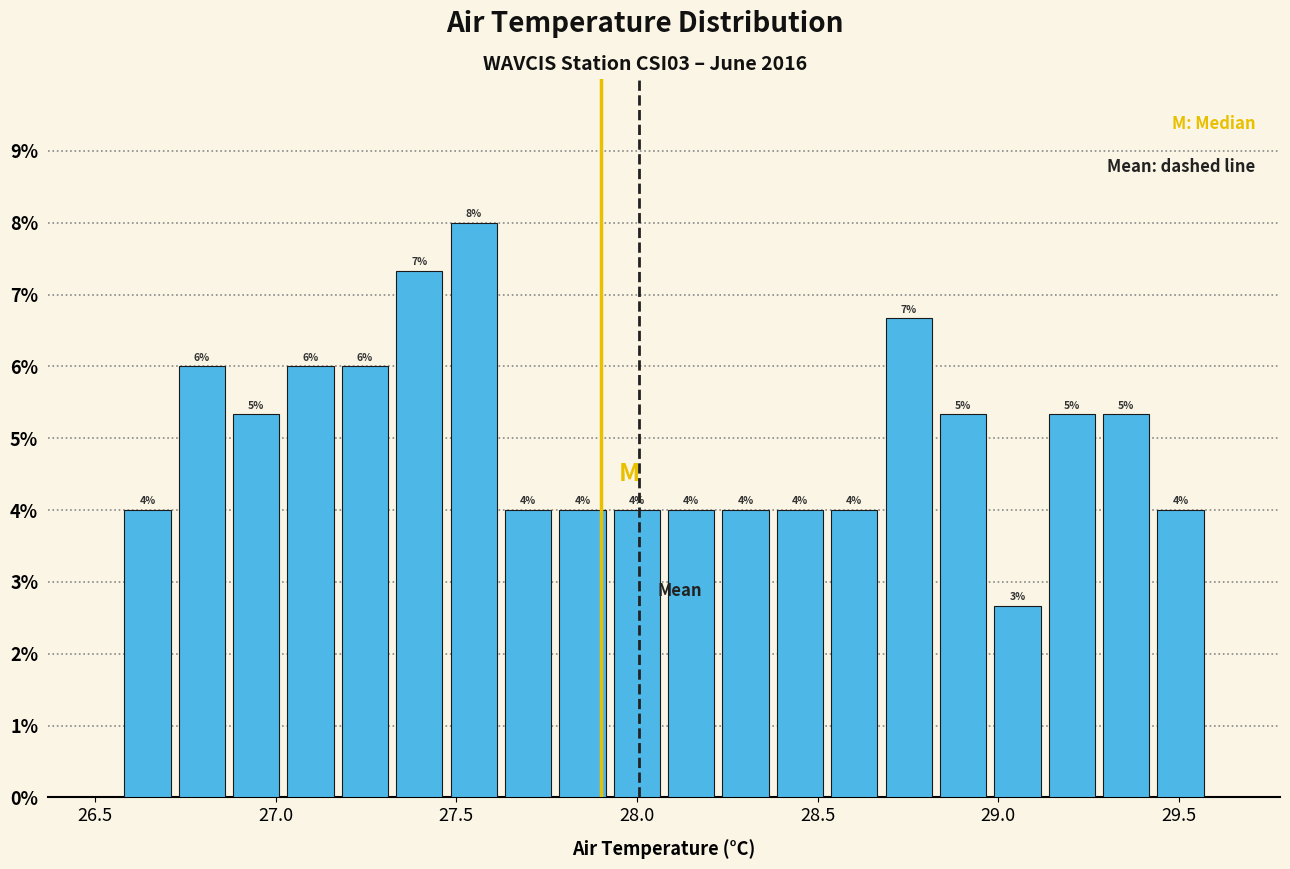

Around what value on the x-axis is the tallest bar? Give the approximate position of its centre, as read against the axis.

27.55